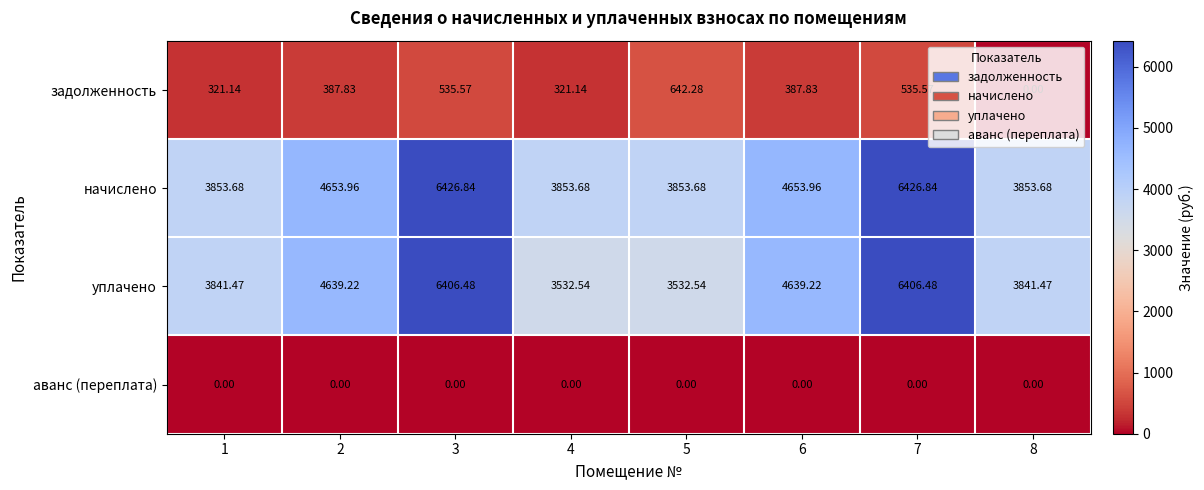

Which series has the largest total across all categories?

начислено